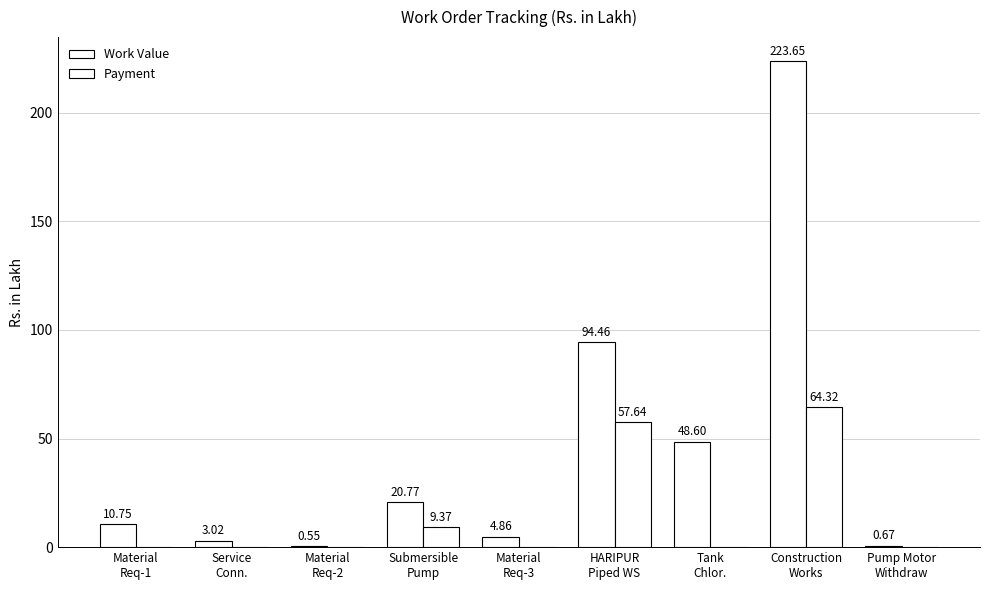

At which label does Payment reach its minimum?

Material
Req-1